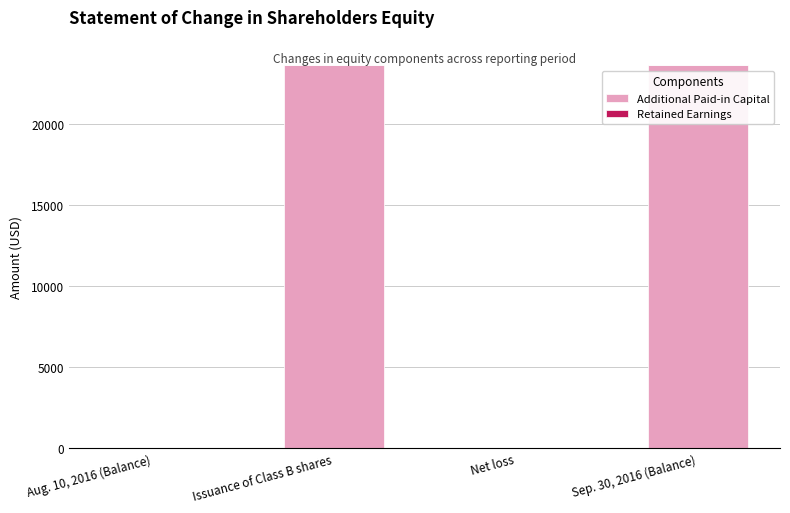

What is the maximum value shown in the chart?

23620